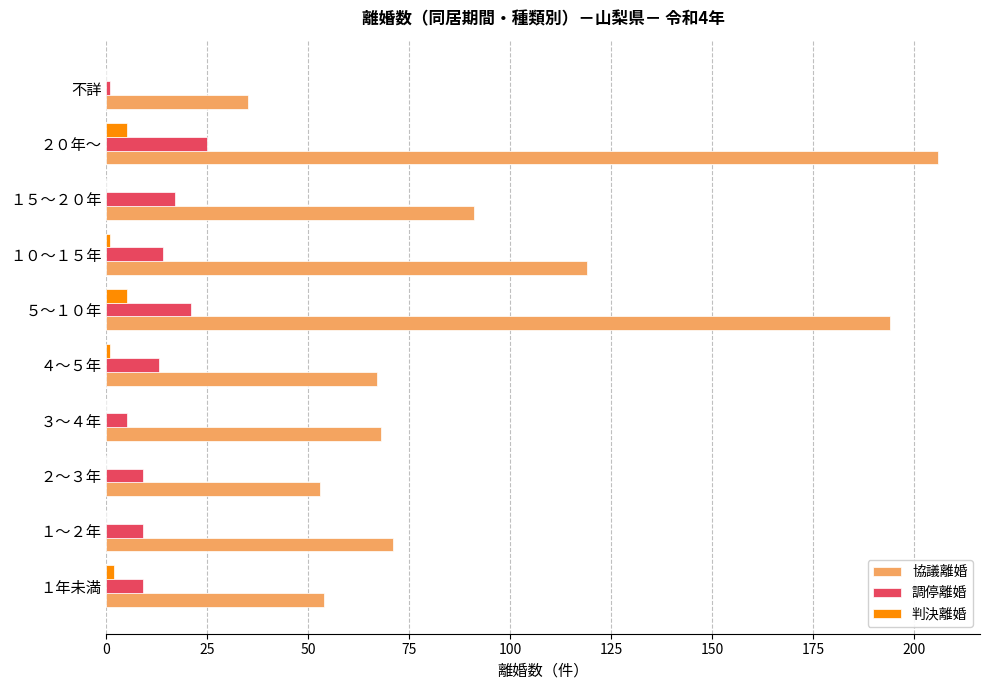

Which series changed the most between ５～１０年 and 不詳?

協議離婚